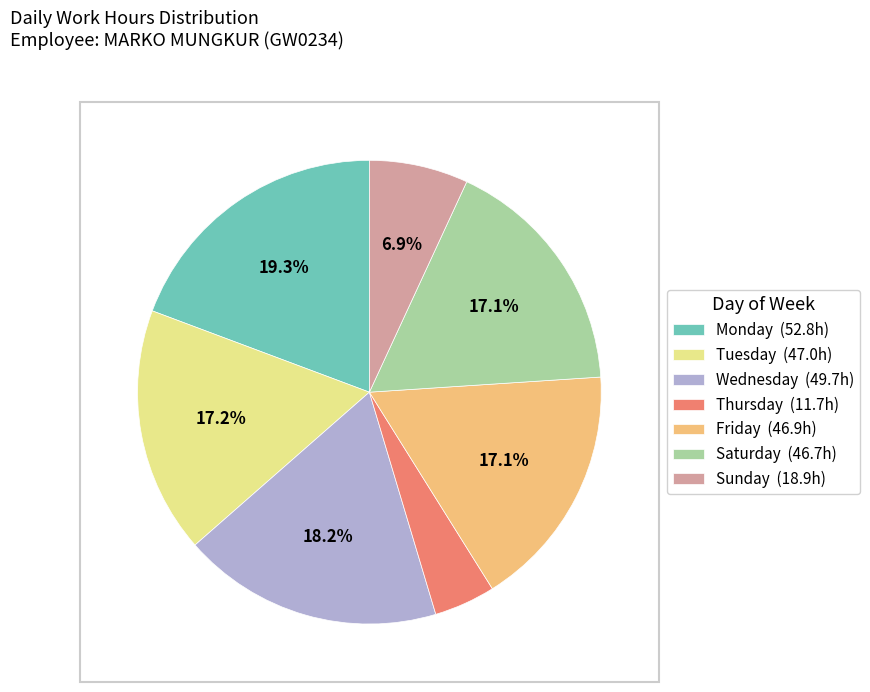

How much of the chart is everything except Tuesday (47.0h)?

82.8%